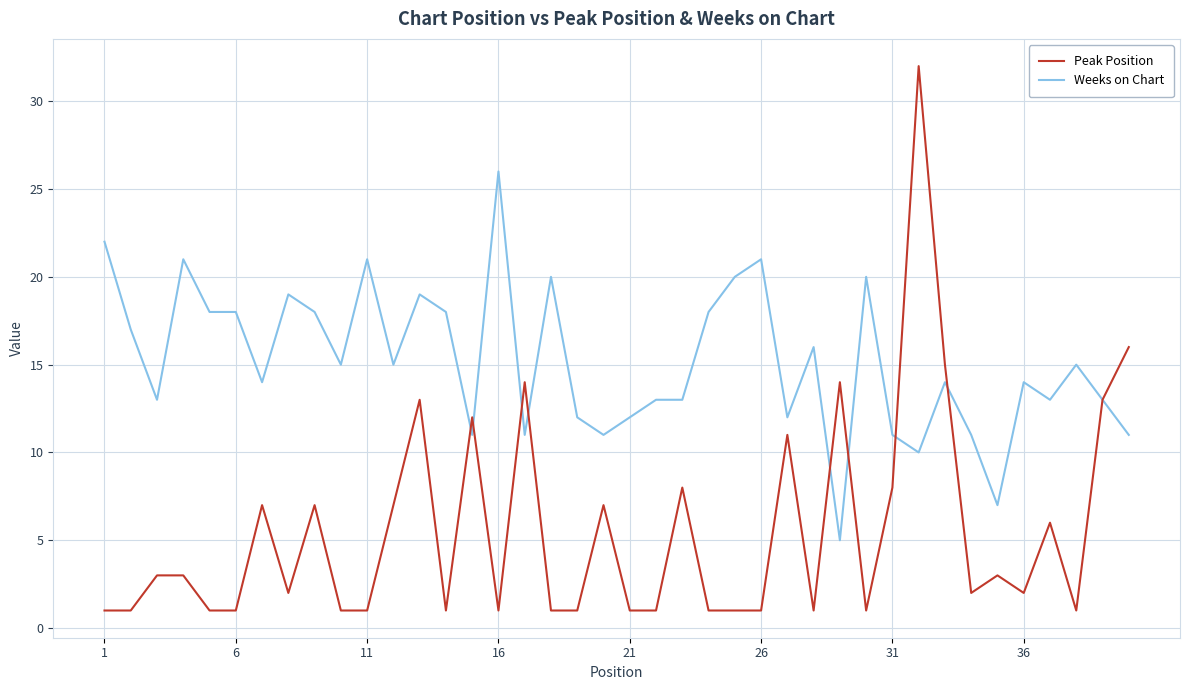

Which series has the largest range (max minus min)?

Peak Position